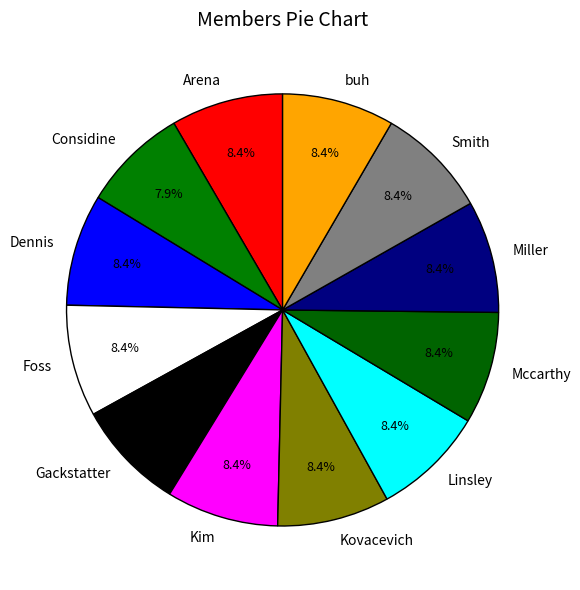

Does Dennis represent more than half of the total?

No